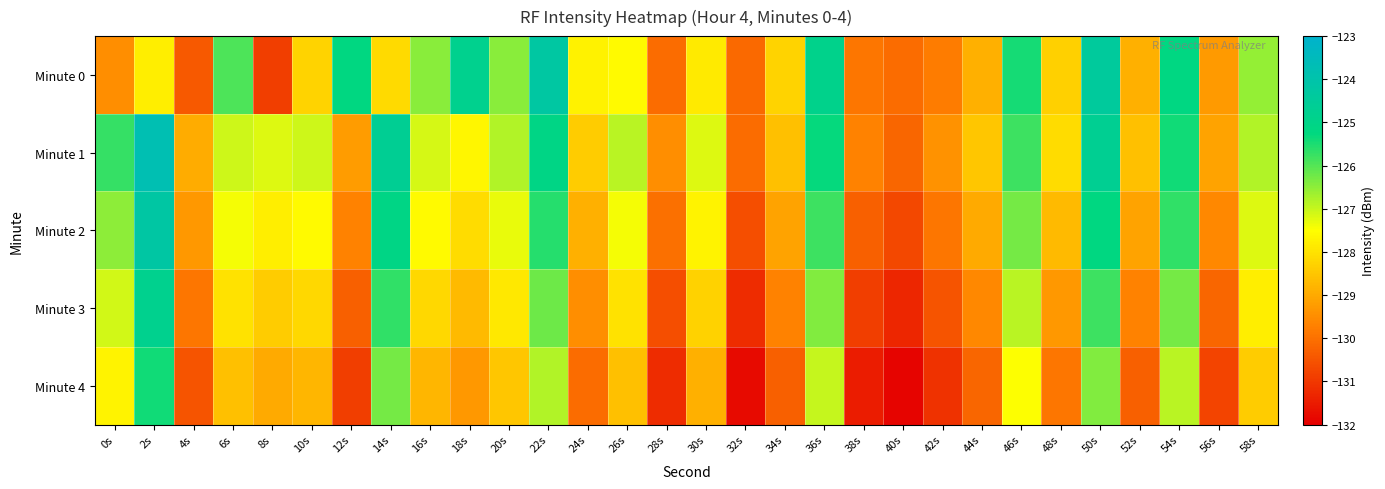

Reading right to left, extract all data points from this chart.

Minute 0: 58s=-126.6	56s=-129.3	54s=-125.2	52s=-128.9	50s=-124.4	48s=-128.3	46s=-125.5	44s=-128.9	42s=-129.8	40s=-130.1	38s=-129.9	36s=-124.9	34s=-128.3	32s=-130.1	30s=-127.9	28s=-130.1	26s=-127.6	24s=-127.7	22s=-124.3	20s=-126.5	18s=-124.8	16s=-126.5	14s=-128.2	12s=-125.2	10s=-128.3	8s=-130.9	6s=-125.9	4s=-130.4	2s=-127.8	0s=-129.5
Minute 1: 58s=-126.8	56s=-129.1	54s=-125.4	52s=-128.6	50s=-124.7	48s=-128.1	46s=-125.8	44s=-128.5	42s=-129.4	40s=-130.2	38s=-129.7	36s=-125.3	34s=-128.6	32s=-130.1	30s=-127.2	28s=-129.5	26s=-126.9	24s=-128.4	22s=-125.1	20s=-126.8	18s=-127.7	16s=-127.1	14s=-124.7	12s=-129.2	10s=-127.0	8s=-127.2	6s=-127.1	4s=-129.0	2s=-123.7	0s=-125.7
Minute 2: 58s=-127.2	56s=-129.6	54s=-125.7	52s=-129.1	50s=-125.2	48s=-128.7	46s=-126.3	44s=-129.0	42s=-129.9	40s=-130.7	38s=-130.3	36s=-125.8	34s=-129.1	32s=-130.6	30s=-127.7	28s=-130.0	26s=-127.4	24s=-128.9	22s=-125.6	20s=-127.3	18s=-128.1	16s=-127.6	14s=-125.1	12s=-129.7	10s=-127.6	8s=-127.8	6s=-127.4	4s=-129.3	2s=-124.2	0s=-126.5
Minute 3: 58s=-127.8	56s=-130.2	54s=-126.3	52s=-129.7	50s=-125.8	48s=-129.3	46s=-126.9	44s=-129.6	42s=-130.5	40s=-131.3	38s=-130.9	36s=-126.4	34s=-129.7	32s=-131.2	30s=-128.3	28s=-130.6	26s=-128.0	24s=-129.5	22s=-126.2	20s=-127.9	18s=-128.7	16s=-128.2	14s=-125.7	12s=-130.3	10s=-128.2	8s=-128.4	6s=-128.0	4s=-129.9	2s=-124.8	0s=-127.1
Minute 4: 58s=-128.4	56s=-130.8	54s=-126.9	52s=-130.3	50s=-126.4	48s=-129.9	46s=-127.5	44s=-130.2	42s=-131.1	40s=-131.9	38s=-131.5	36s=-127.0	34s=-130.3	32s=-131.8	30s=-128.9	28s=-131.2	26s=-128.6	24s=-130.1	22s=-126.8	20s=-128.5	18s=-129.3	16s=-128.8	14s=-126.3	12s=-130.9	10s=-128.8	8s=-129.0	6s=-128.6	4s=-130.5	2s=-125.4	0s=-127.7